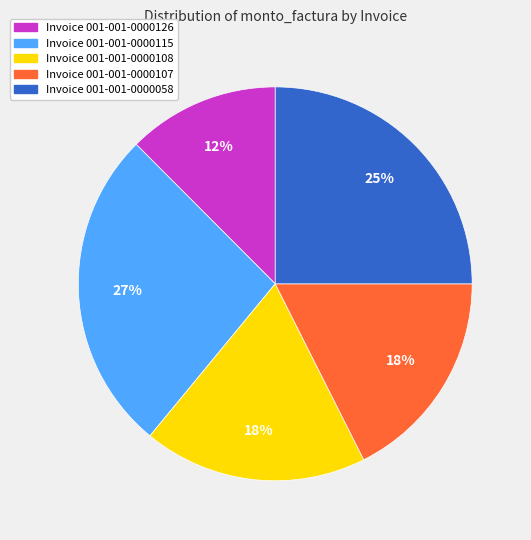

Do Invoice 001-001-0000058 and Invoice 001-001-0000108 together represent more than half of the pie?

No